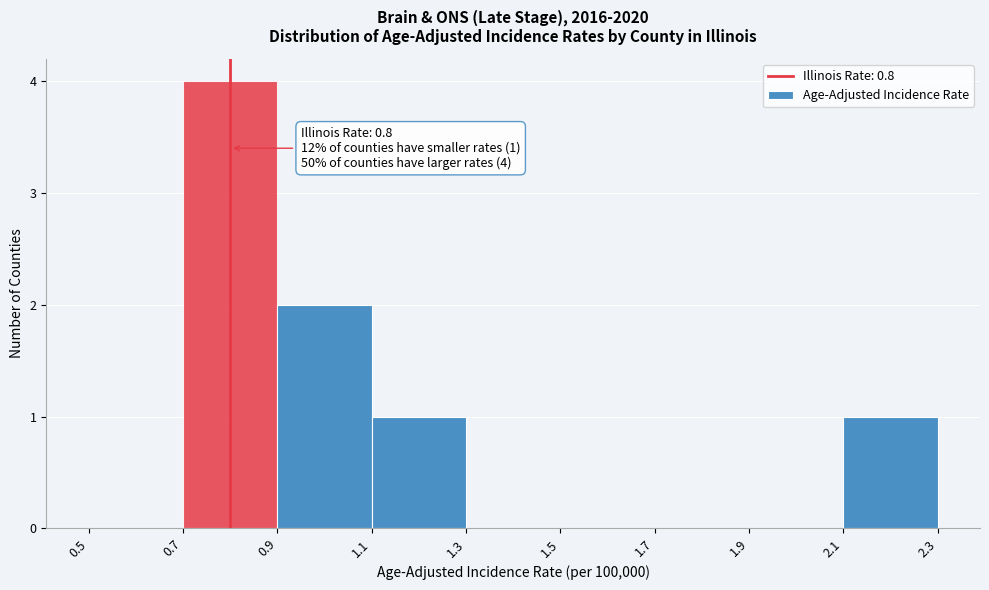

Which range on the x-axis has the tallest bar?

0.7 to 0.9